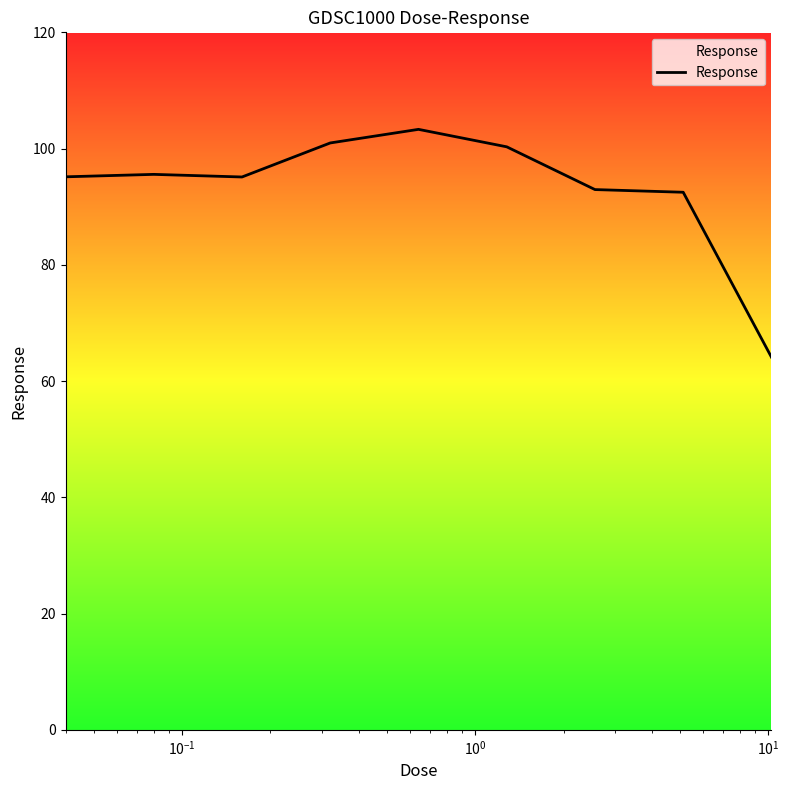

The value at $\mathdefault{10^{-1}}$ is 165.6. True or false?

False